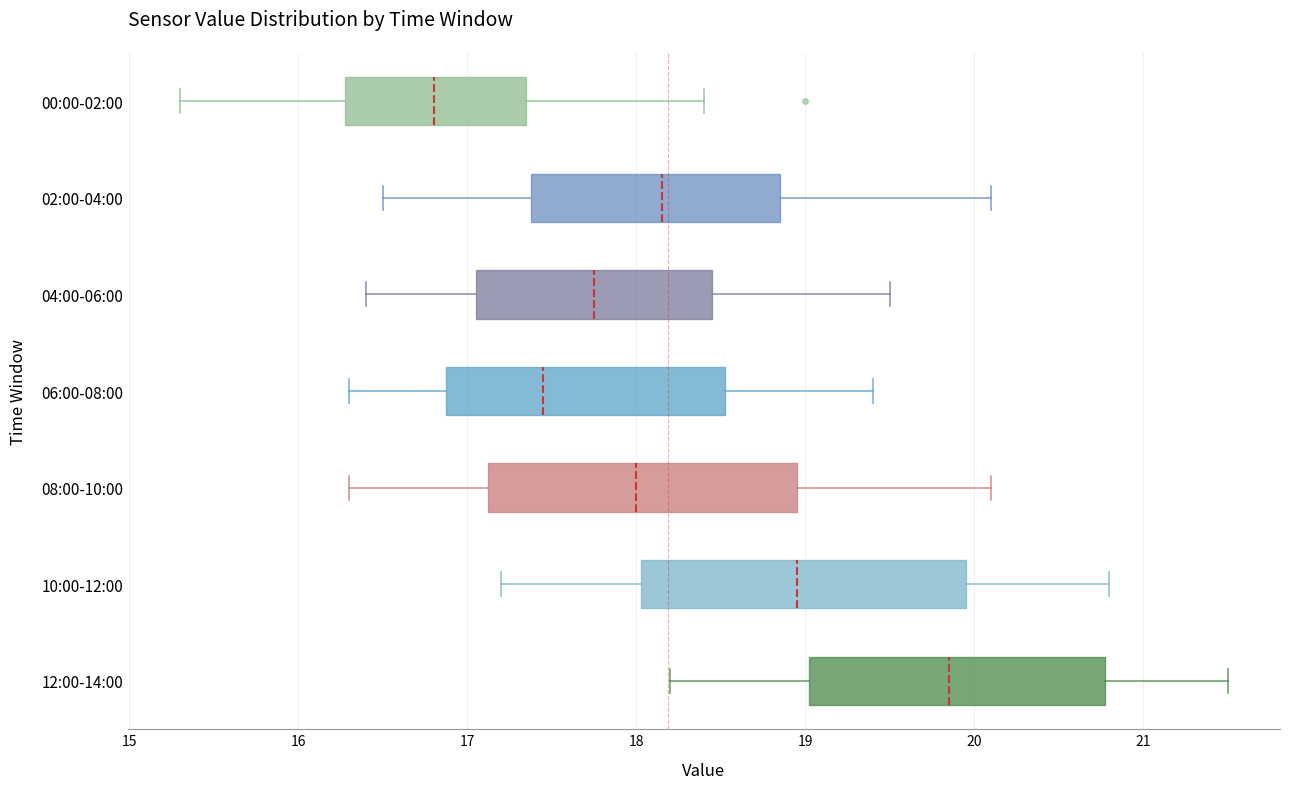

Where is the right edge of the box for 12:00-14:00 on the x-axis? The values are not printed on the chart, so give them approximately, as read against the axis.

20.8